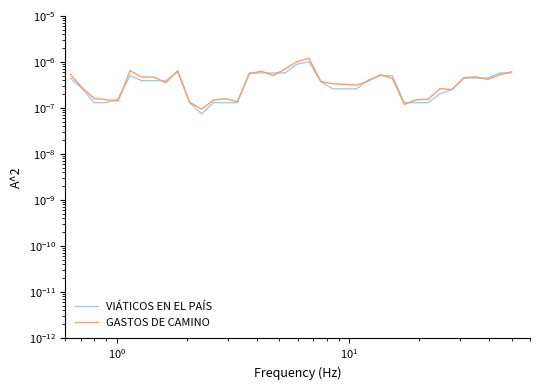

What is the label of the 35th point from the right?

$\mathdefault{10^{1}}$